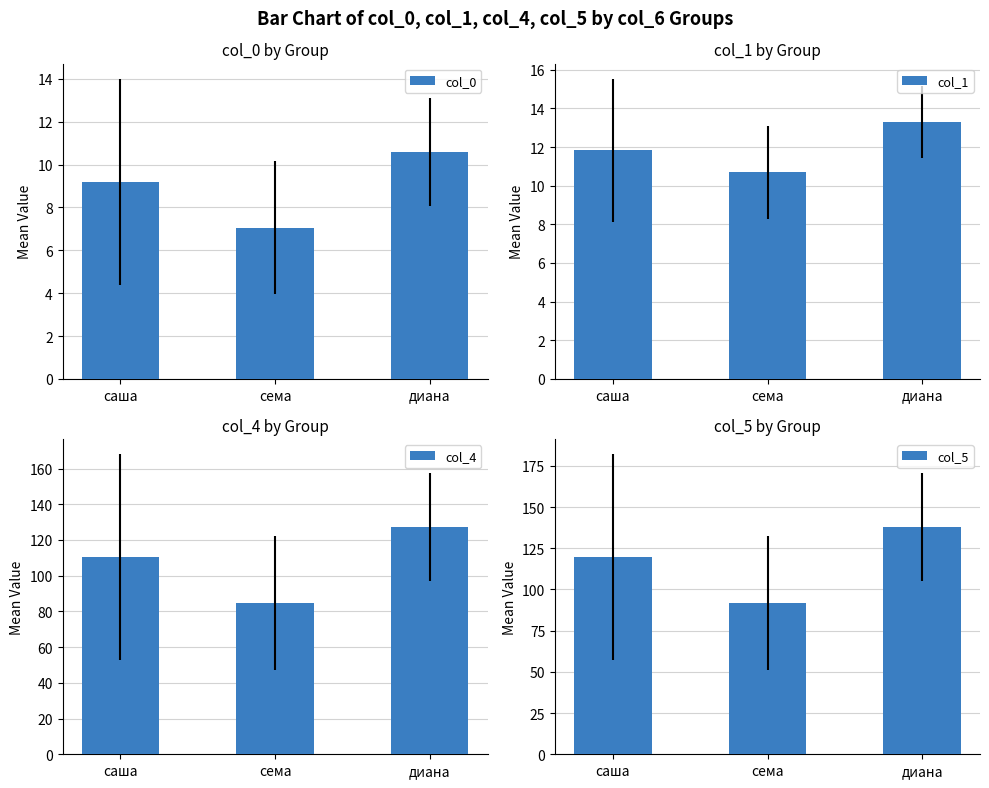

List the labels in order of col_5 value, largest first.

диана, саша, сема